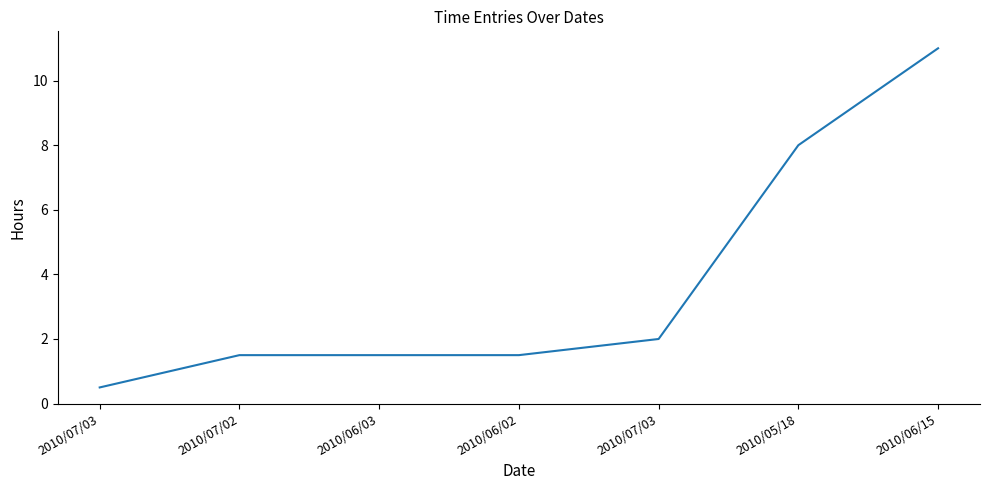

How many values are below 1?

1